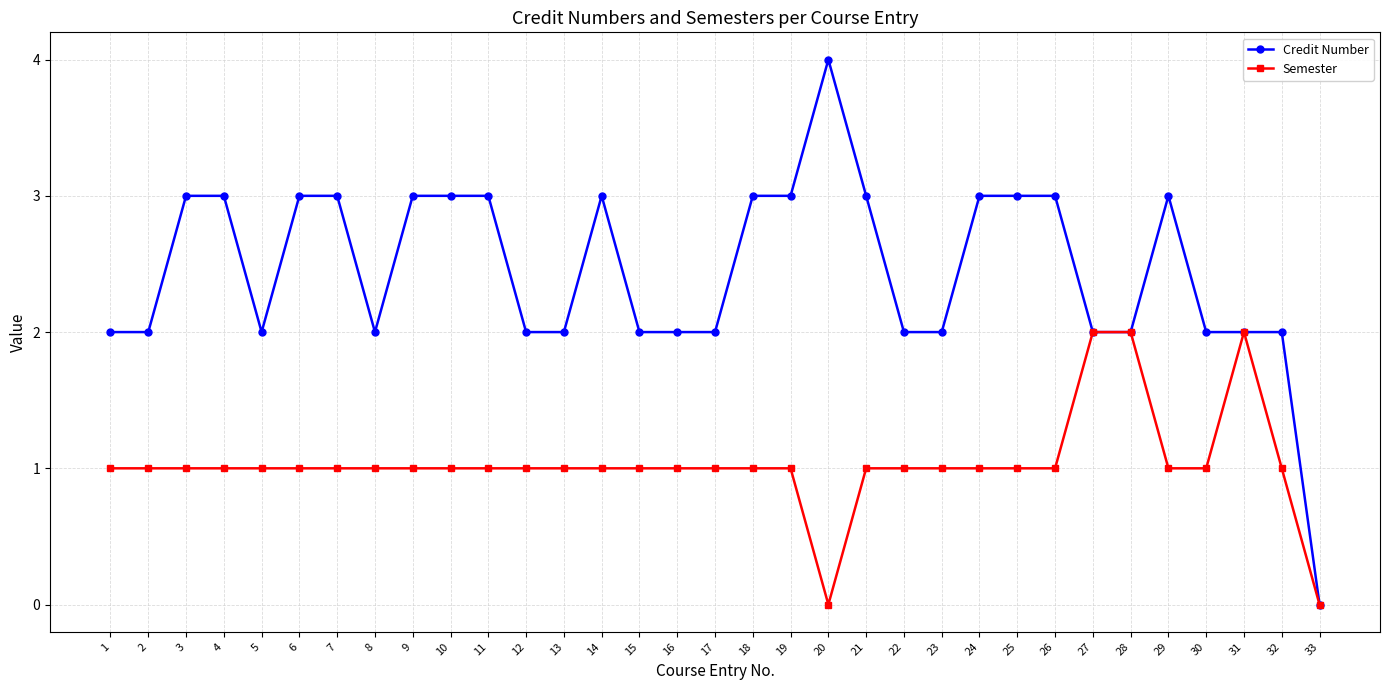

What is the greatest value displayed?

4